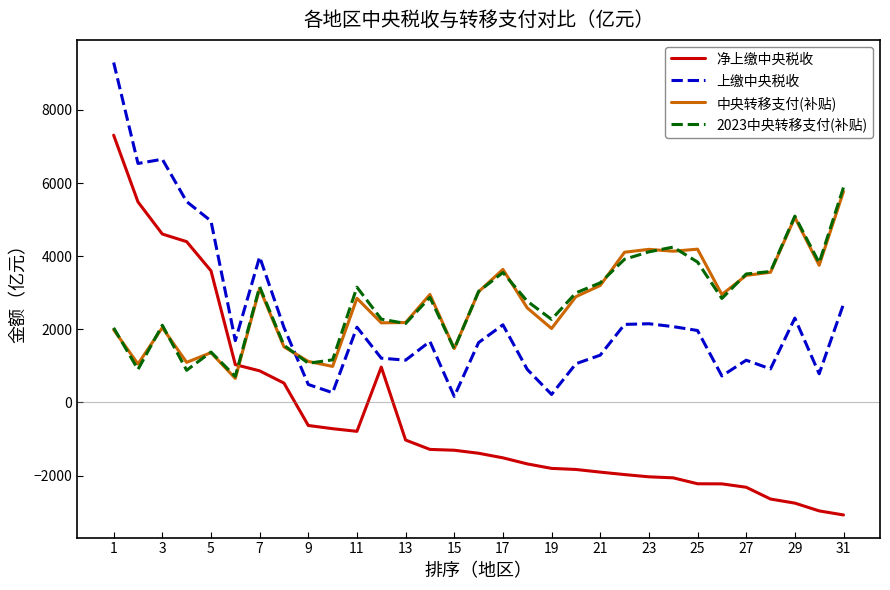

What is the smallest value displayed?

-3077.6